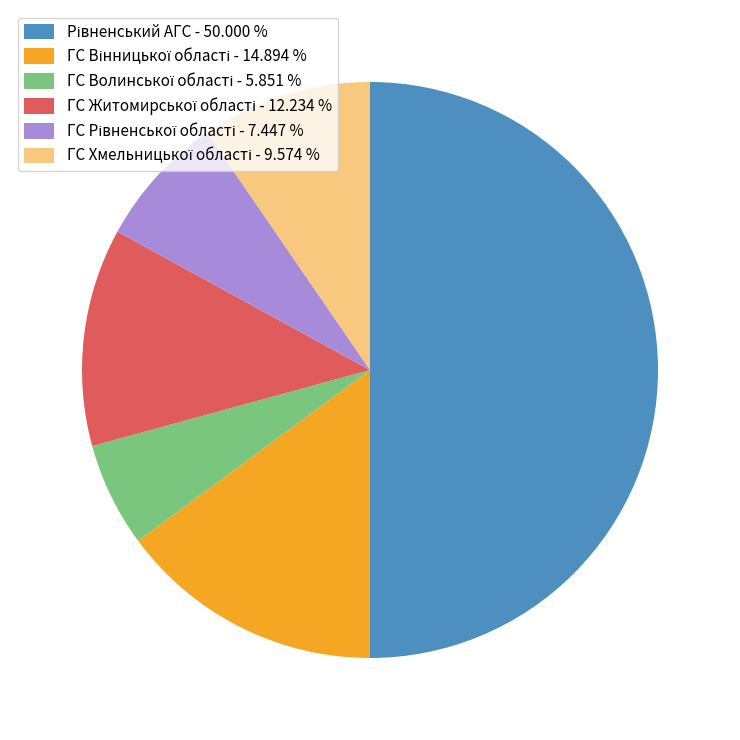

How many slices are in this pie chart?

6